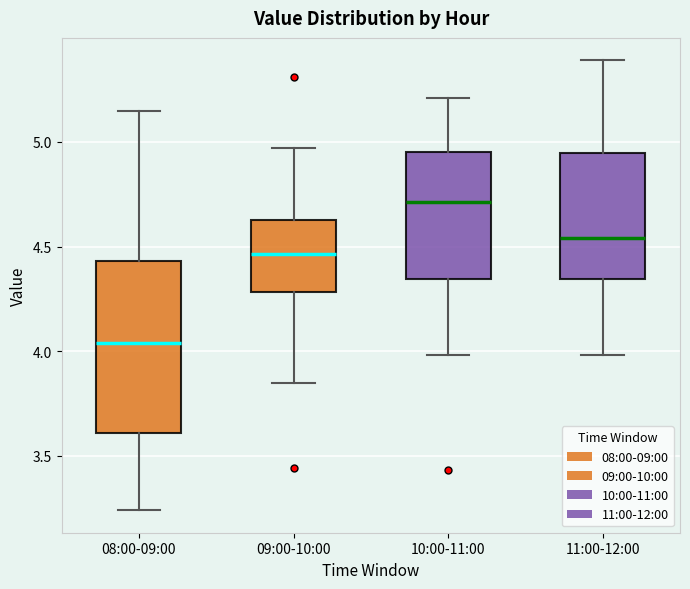

Comparing the boxes themselves (not the whiskers), which one is the tallest?

08:00-09:00